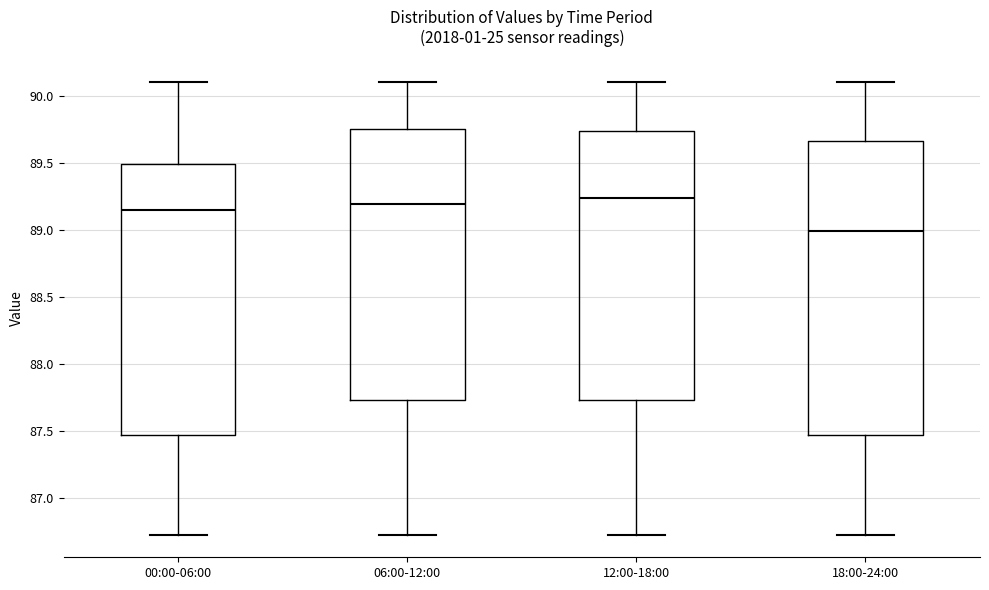

Reading left to right, read every box against the y-axis: the position of its median line, the range the box covers, and the ends of its whiskers. The values are not printed on the chart, so give them approximately, as read against the axis.

00:00-06:00: median 89.15, box 87.45 to 89.50, whiskers 86.75 to 90.10
06:00-12:00: median 89.20, box 87.75 to 89.75, whiskers 86.75 to 90.10
12:00-18:00: median 89.25, box 87.75 to 89.75, whiskers 86.75 to 90.10
18:00-24:00: median 89.00, box 87.45 to 89.65, whiskers 86.75 to 90.10